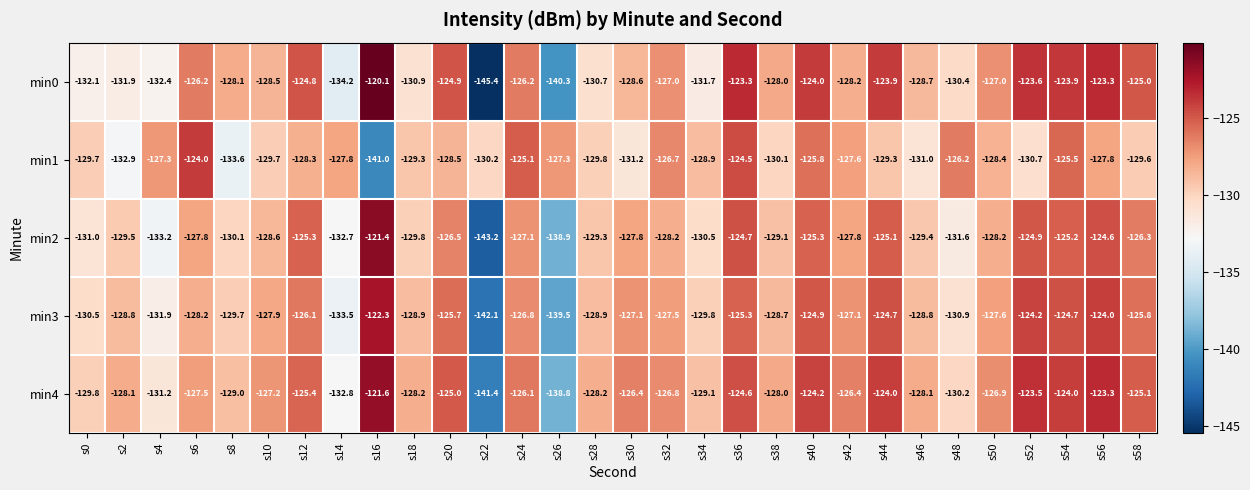

Rank the series at s10 from lowest to highest value.

min1, min2, min0, min3, min4